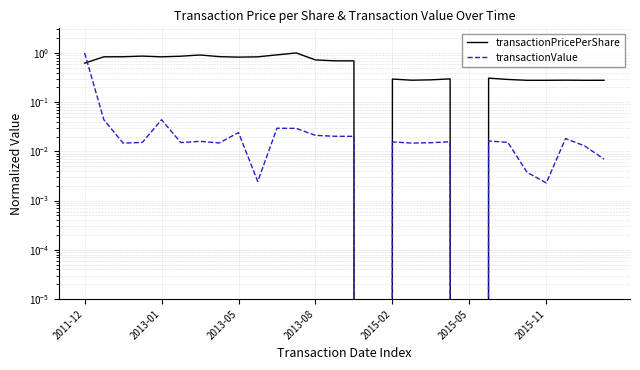

Between 22 and 23, which series saw the biggest shift?

transactionValue